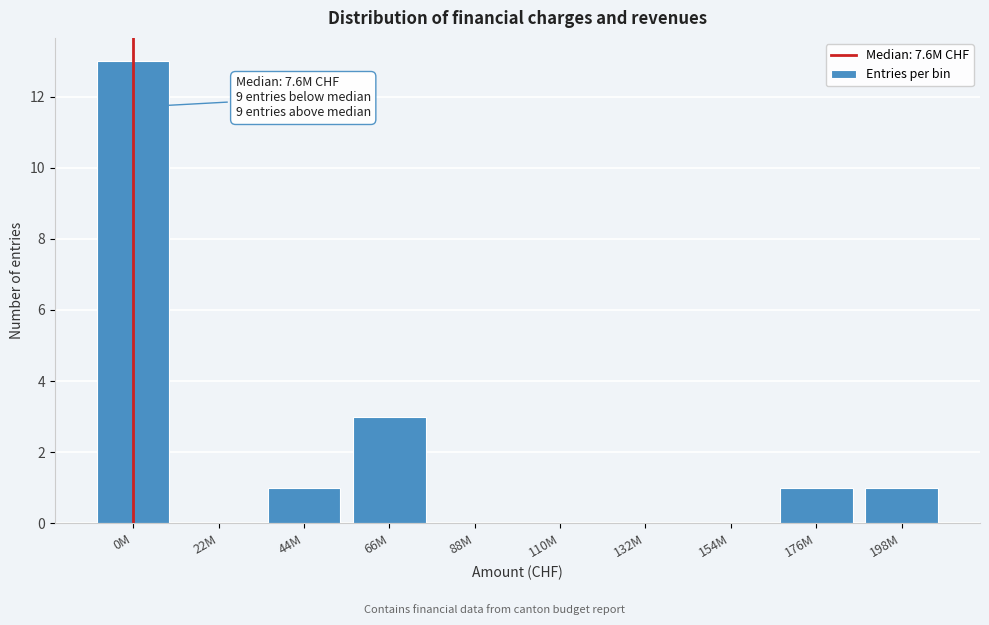

Reading left to right, extract all data points from this chart.

0M=13	22M=0	44M=1	66M=3	88M=0	110M=0	132M=0	154M=0	176M=1	198M=1